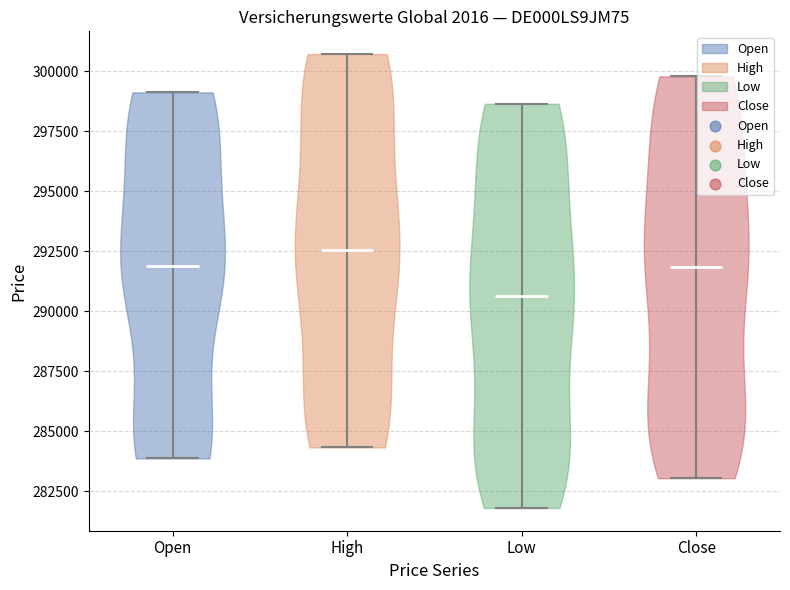

What is the lowest point the violin for High reaches on the y-axis? The values are not printed on the chart, so give them approximately, as read against the axis.

284500